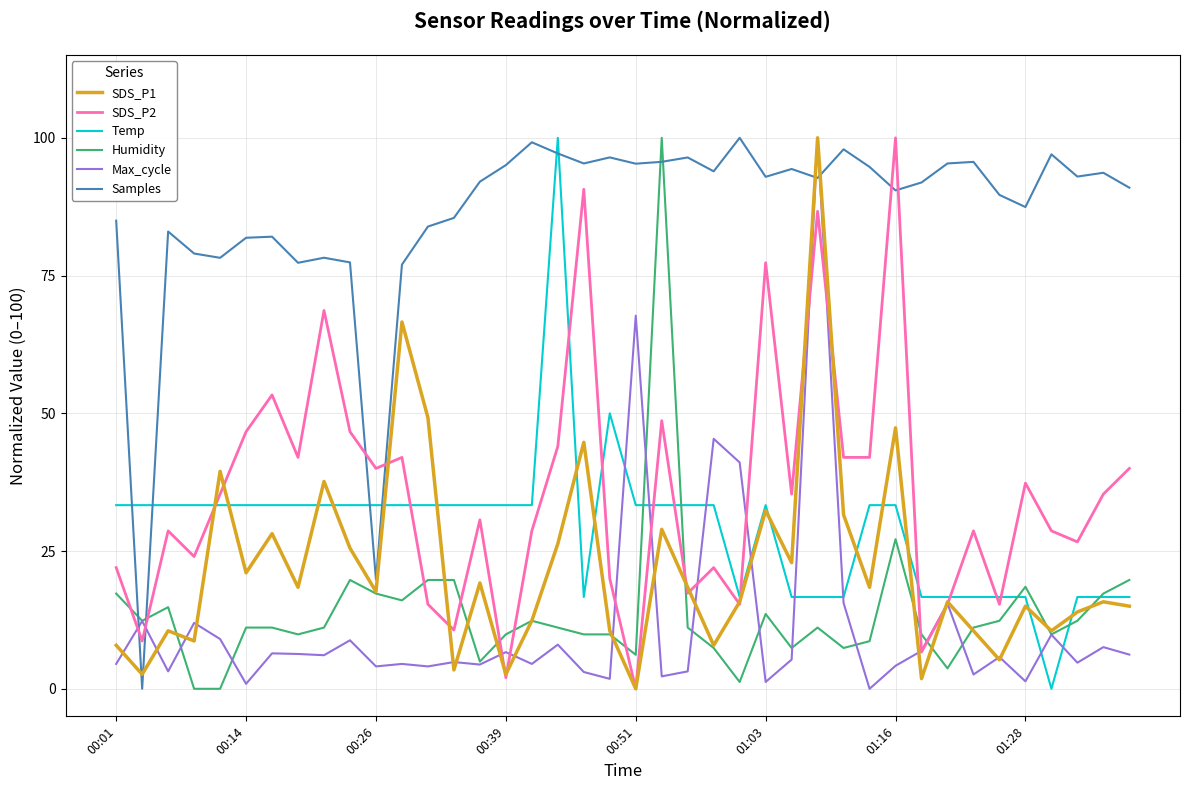

What is the highest value of the Temp series?

100.0